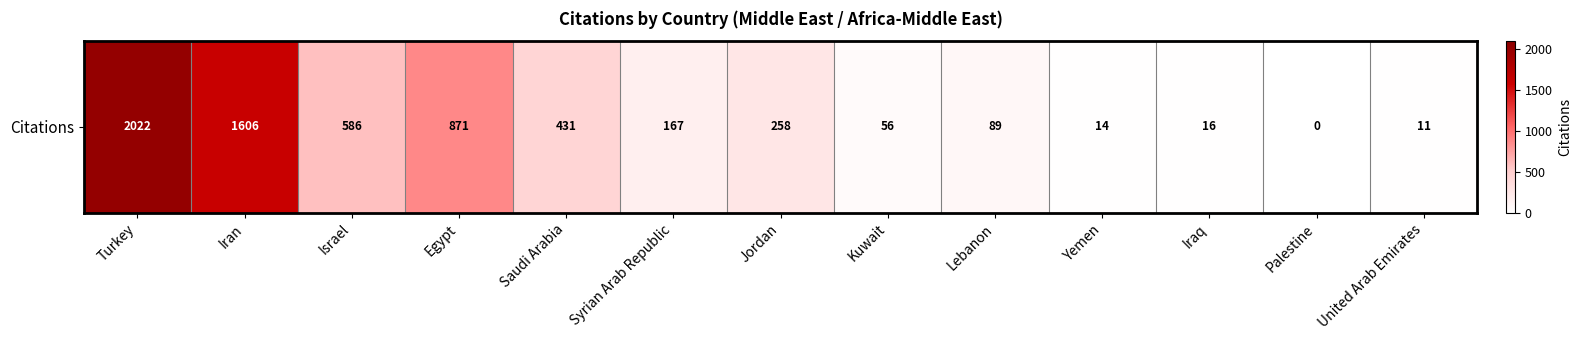

How many categories are shown in the chart?

13